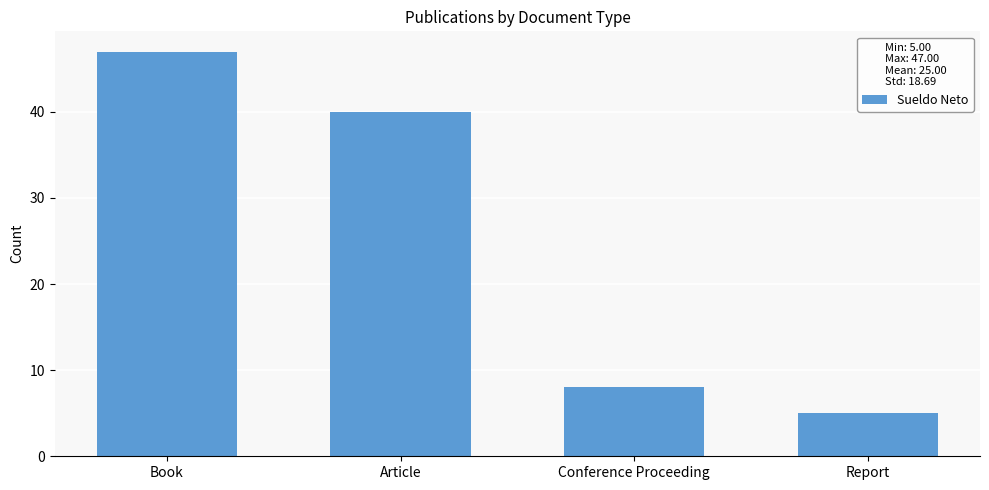

Between Conference Proceeding and Book, which is larger?

Book